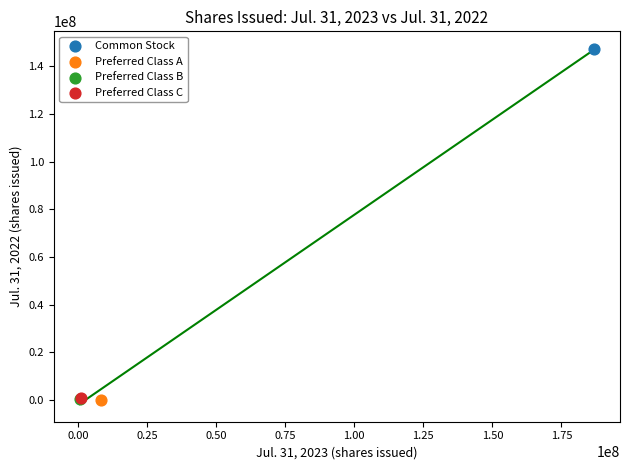

What are all the series names shown in the legend?

Common Stock, Preferred Class A, Preferred Class B, Preferred Class C